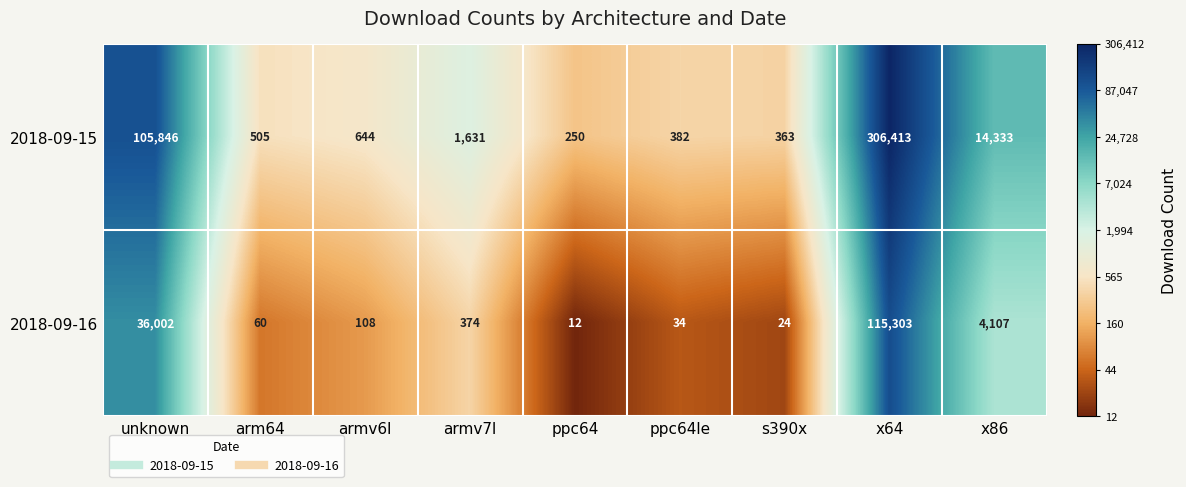

At which label is 2018-09-16 closest to 57657?

unknown